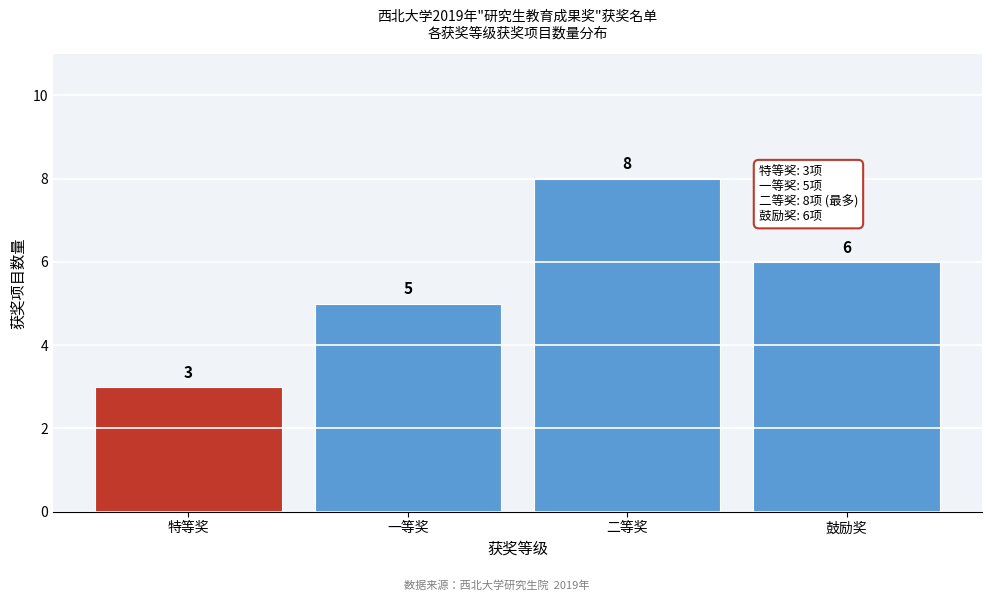

Reading right to left, what are all the values shown in this chart?

6	8	5	3